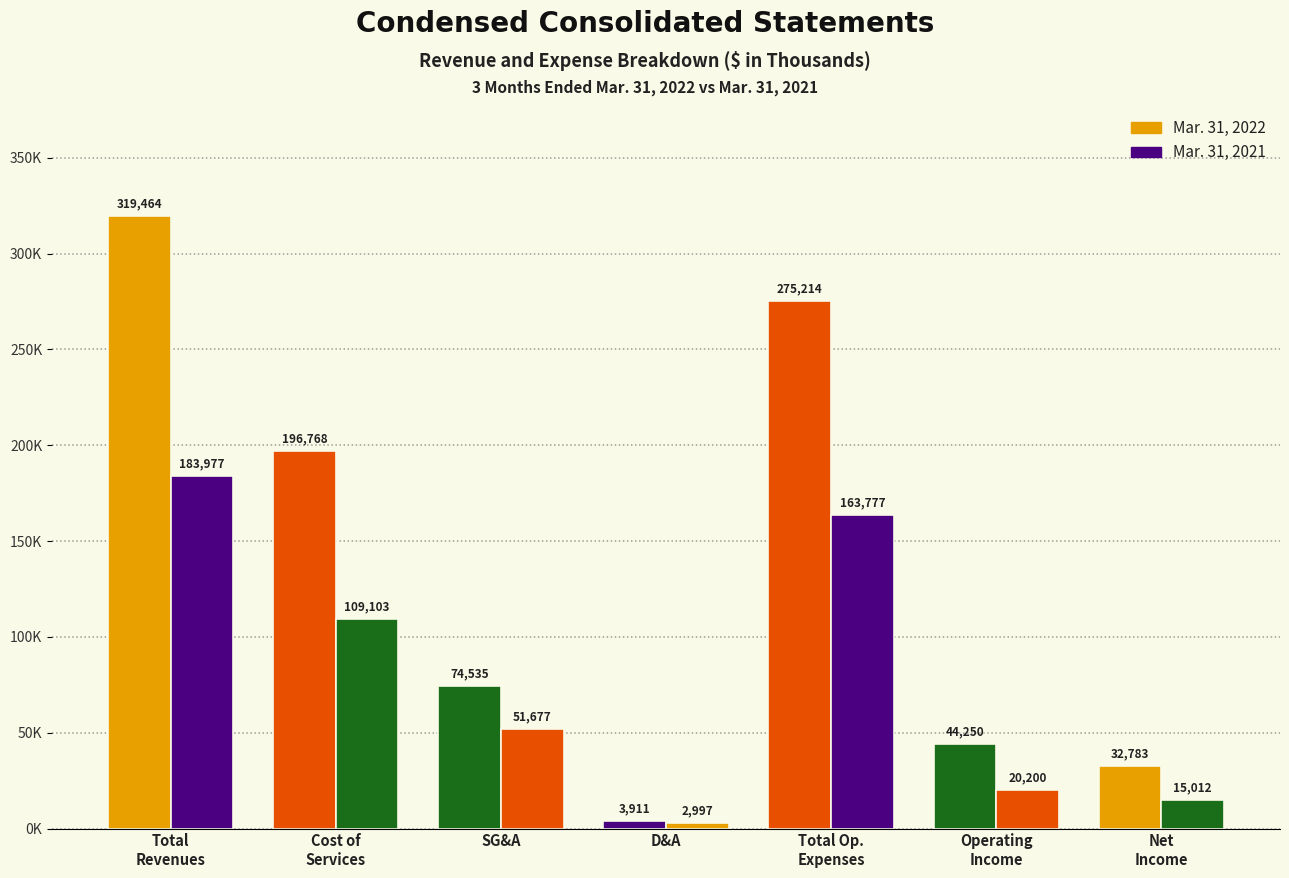

Are the bars horizontal?

No